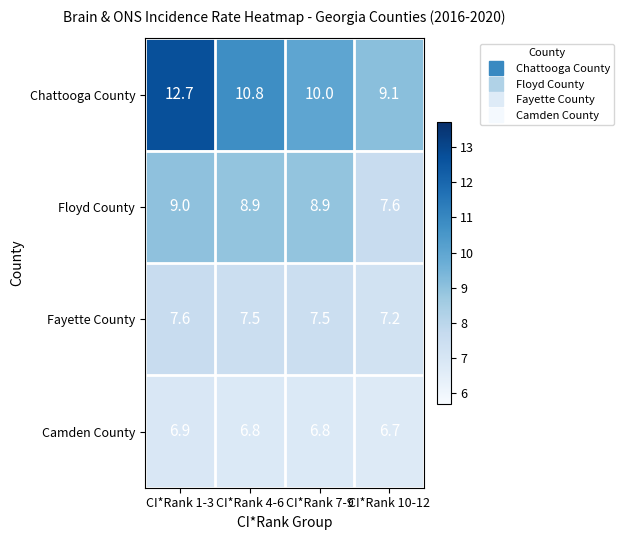

At which label is Camden County closest to 6?

CI*Rank 10-12